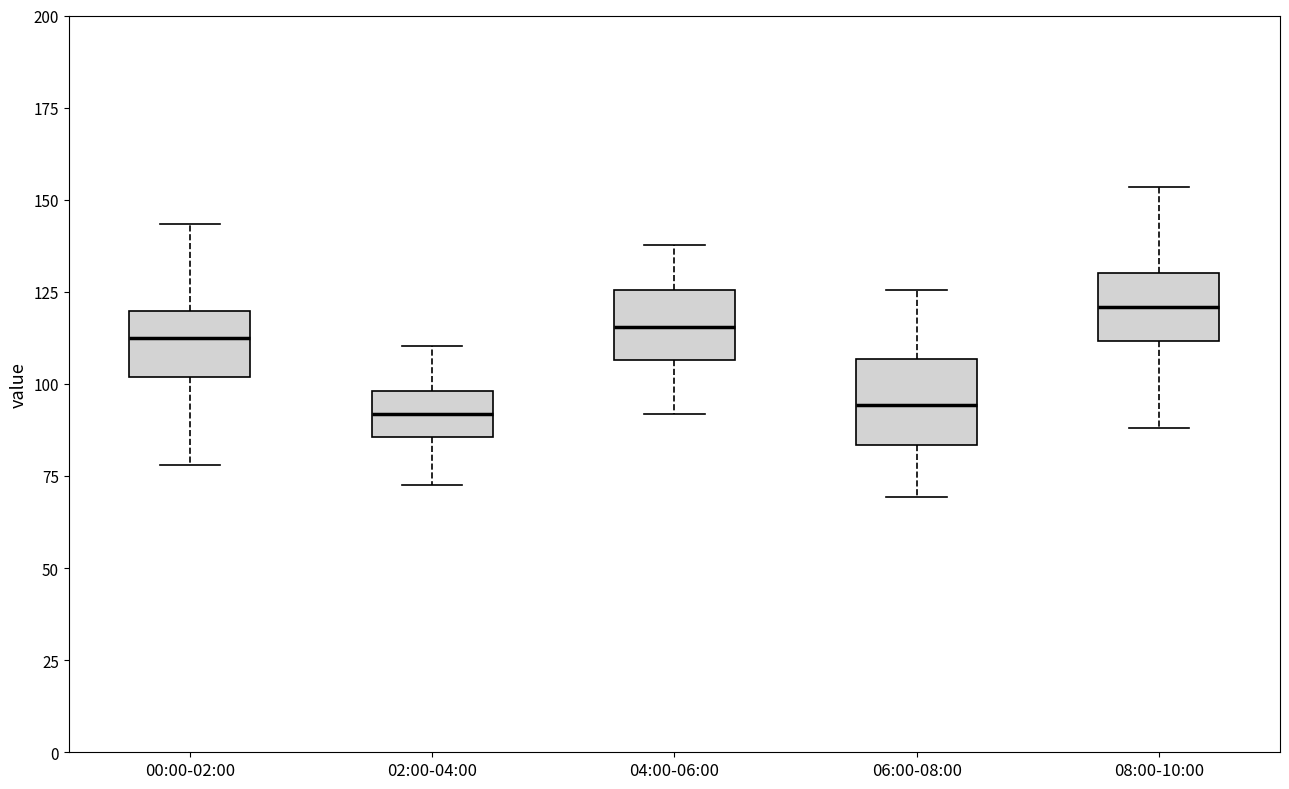

Which box's median line is the highest?

08:00-10:00